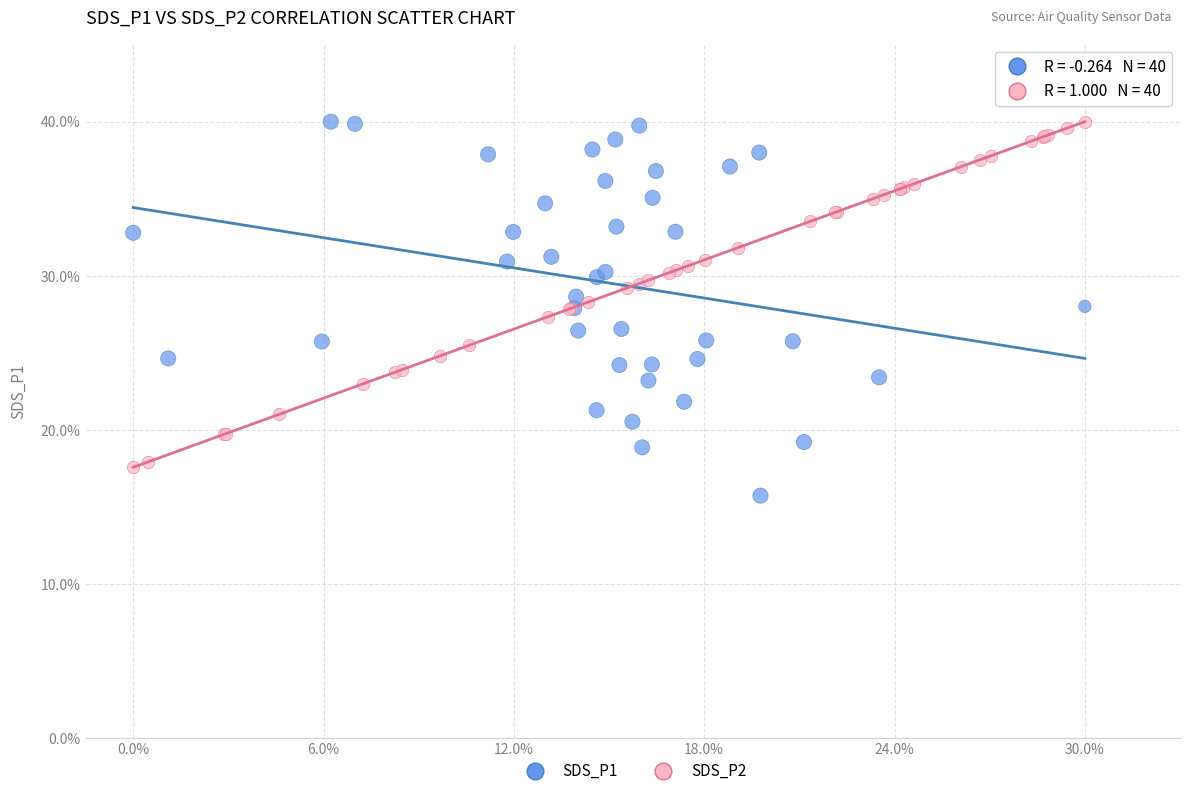

Which series has the largest Y range (max minus min)?

SDS_P1